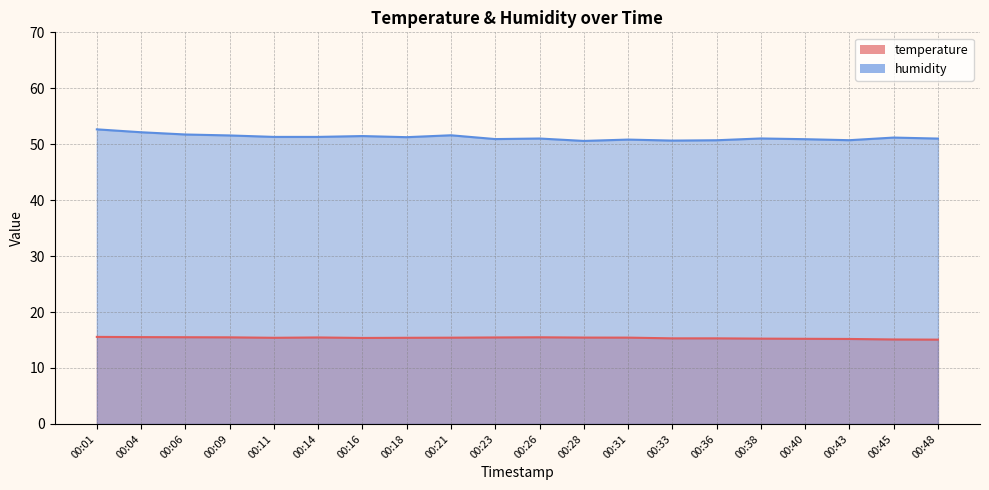

What are all the series names shown in the legend?

temperature, humidity